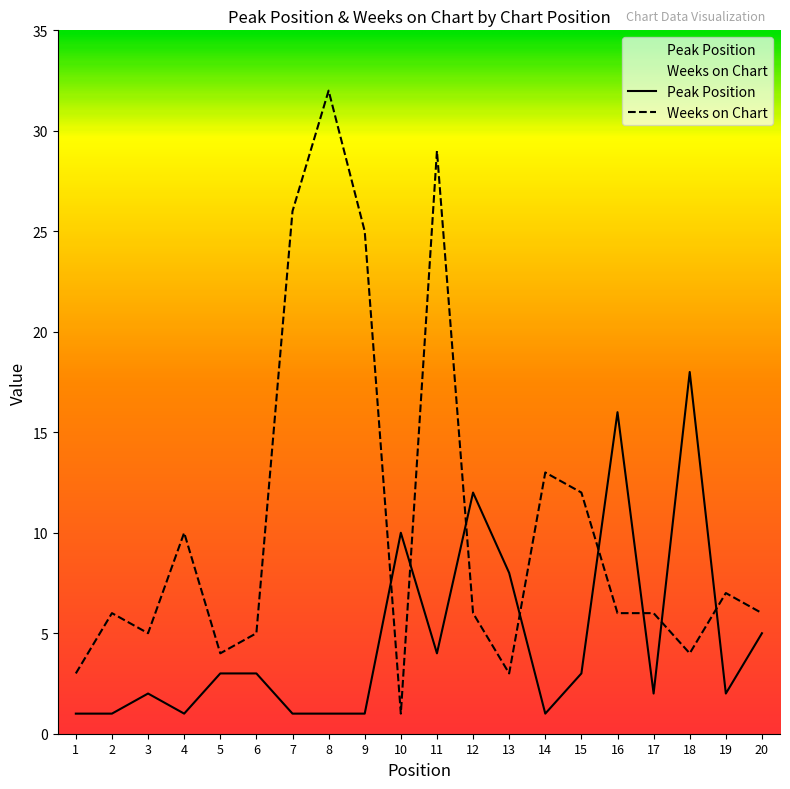

Reading left to right, transcribe all the data shown in this chart.

Peak Position: 1	1	2	1	3	3	1	1	1	10	4	12	8	1	3	16	2	18	2	5
Weeks on Chart: 3	6	5	10	4	5	26	32	25	1	29	6	3	13	12	6	6	4	7	6